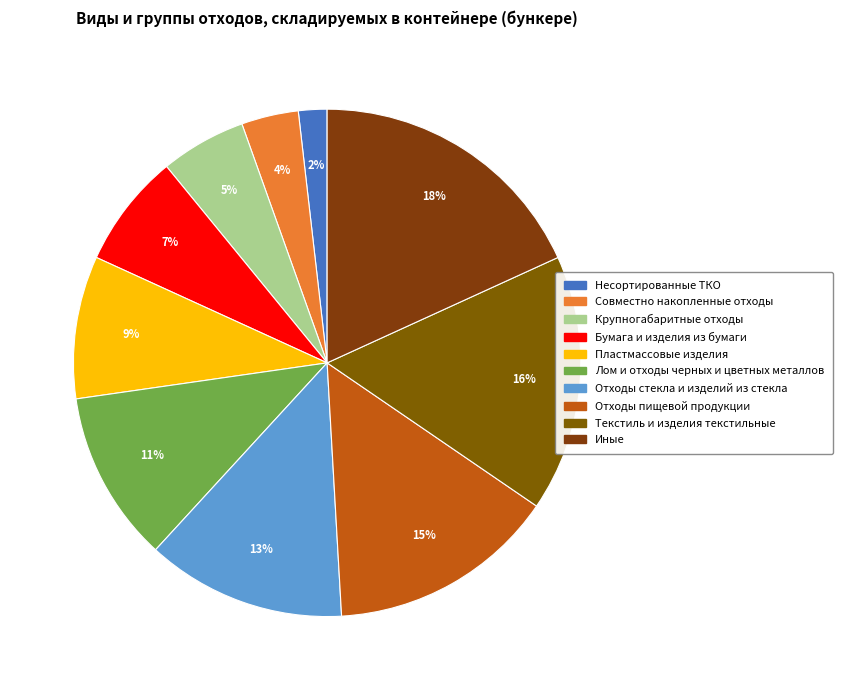

Does Текстиль и изделия текстильные represent more than half of the total?

No